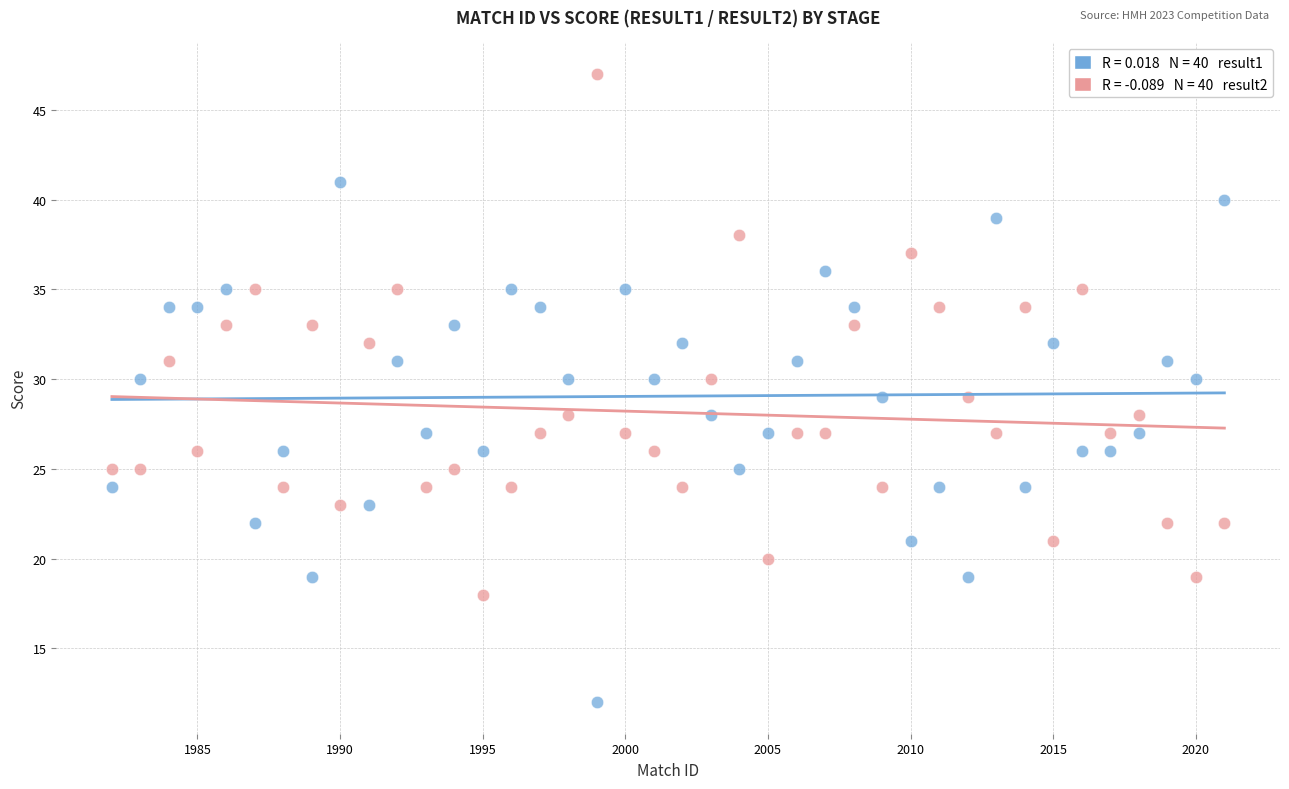

Across all data points, what is the range of Y values (max minus min)?

35